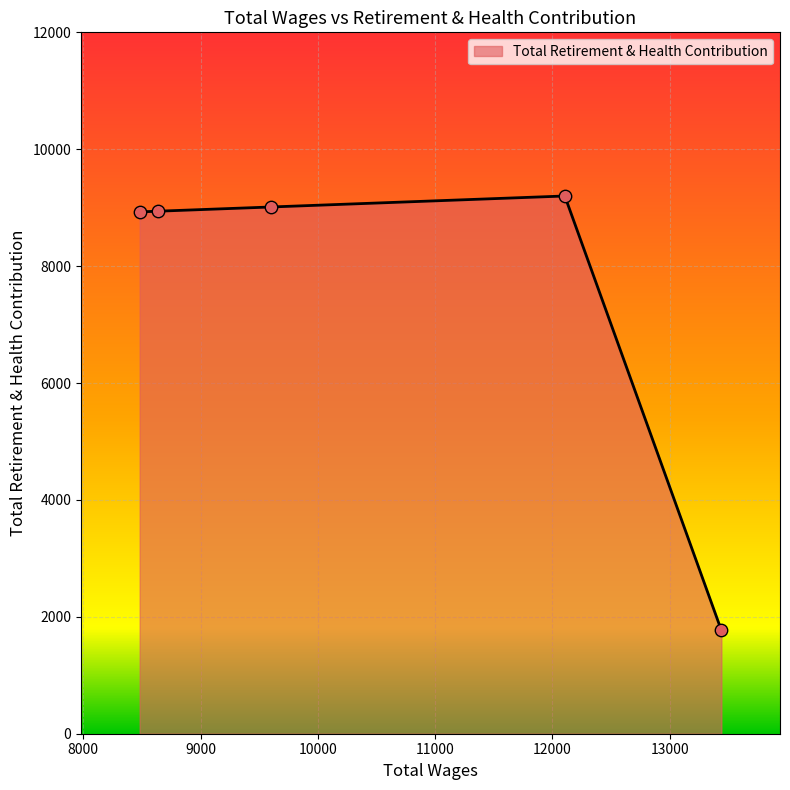

What is the greatest value displayed?

9200